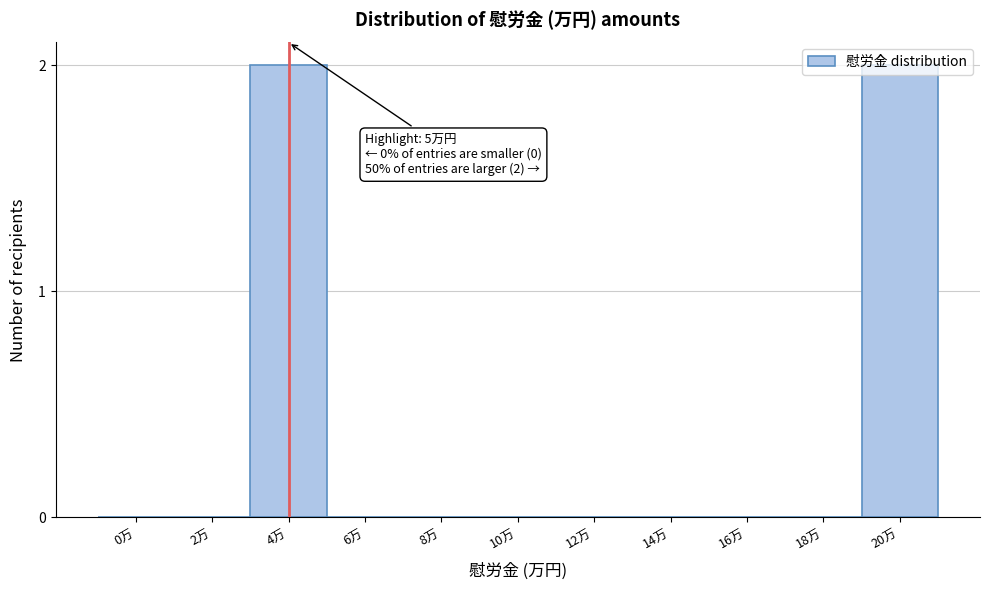

Which has a higher value, 4万 or 8万?

4万